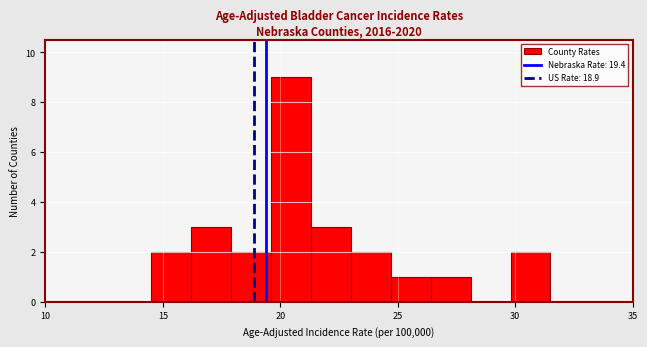

Read against the x-axis, roughly where is the centre of the tallest bar?

20.5